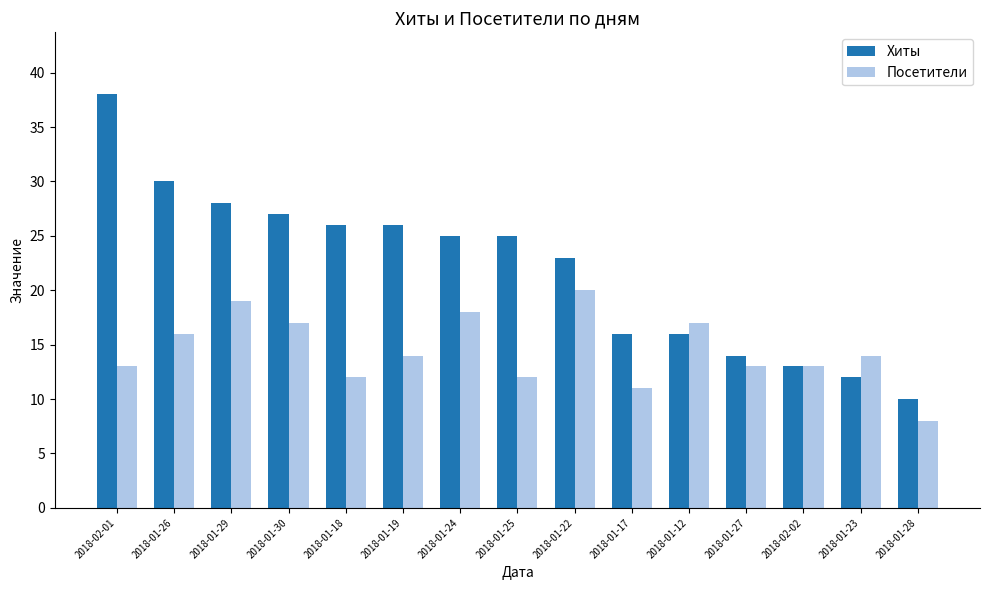

What position from the right is 2018-01-24?

9